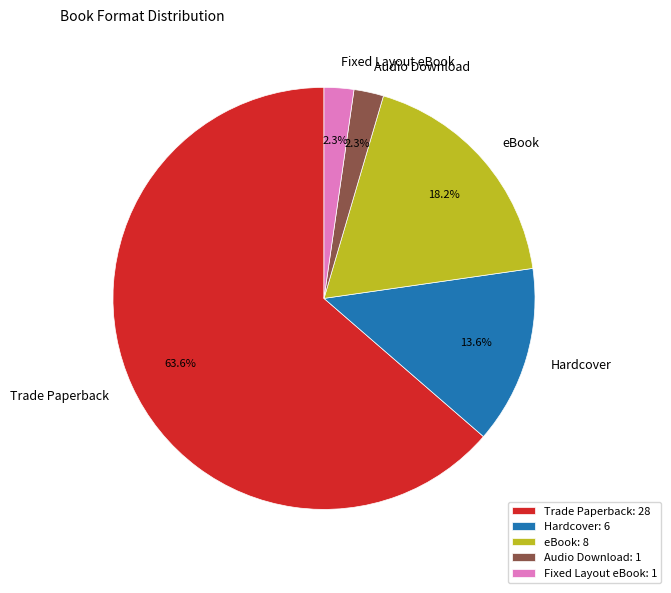

To the nearest percent, what is the difference between the Trade Paperback and Hardcover slice percentages?

50%